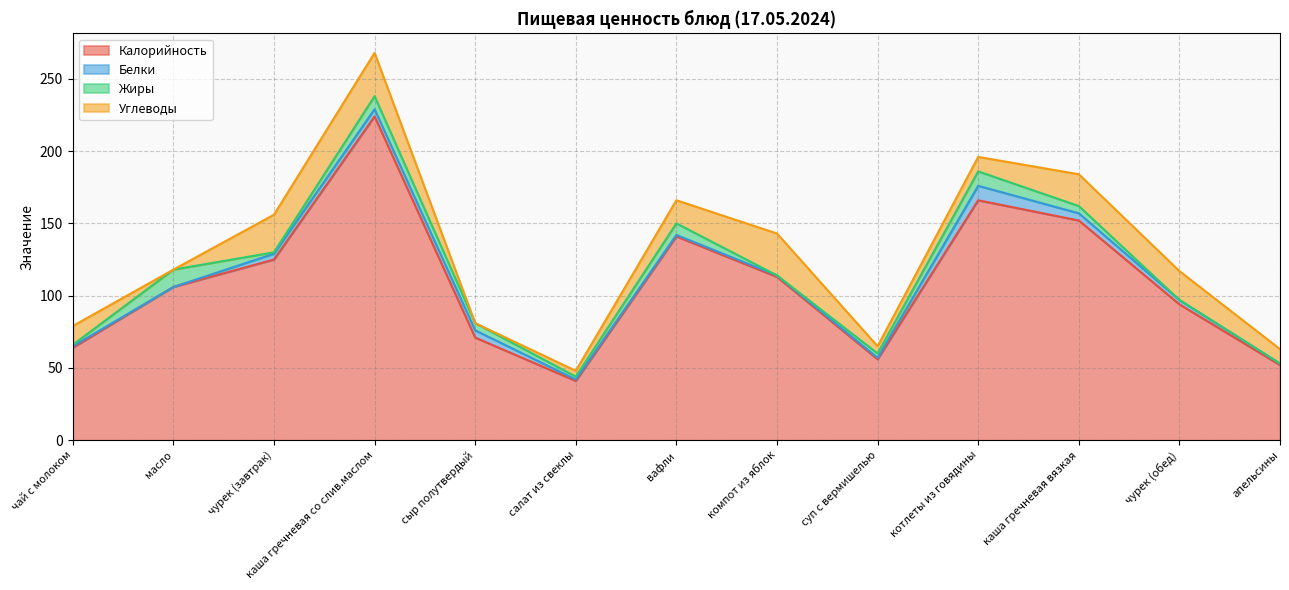

True or false: Жиры and Калорийность intersect in this chart.

False